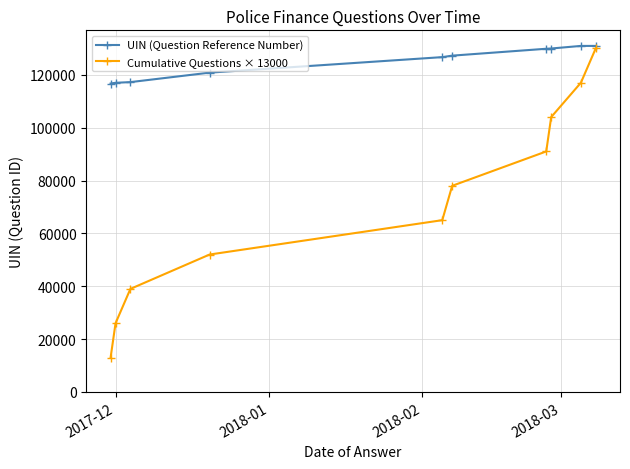

List the series in order of their overall mean, highest first.

UIN (Question Reference Number), Cumulative Questions × 13000